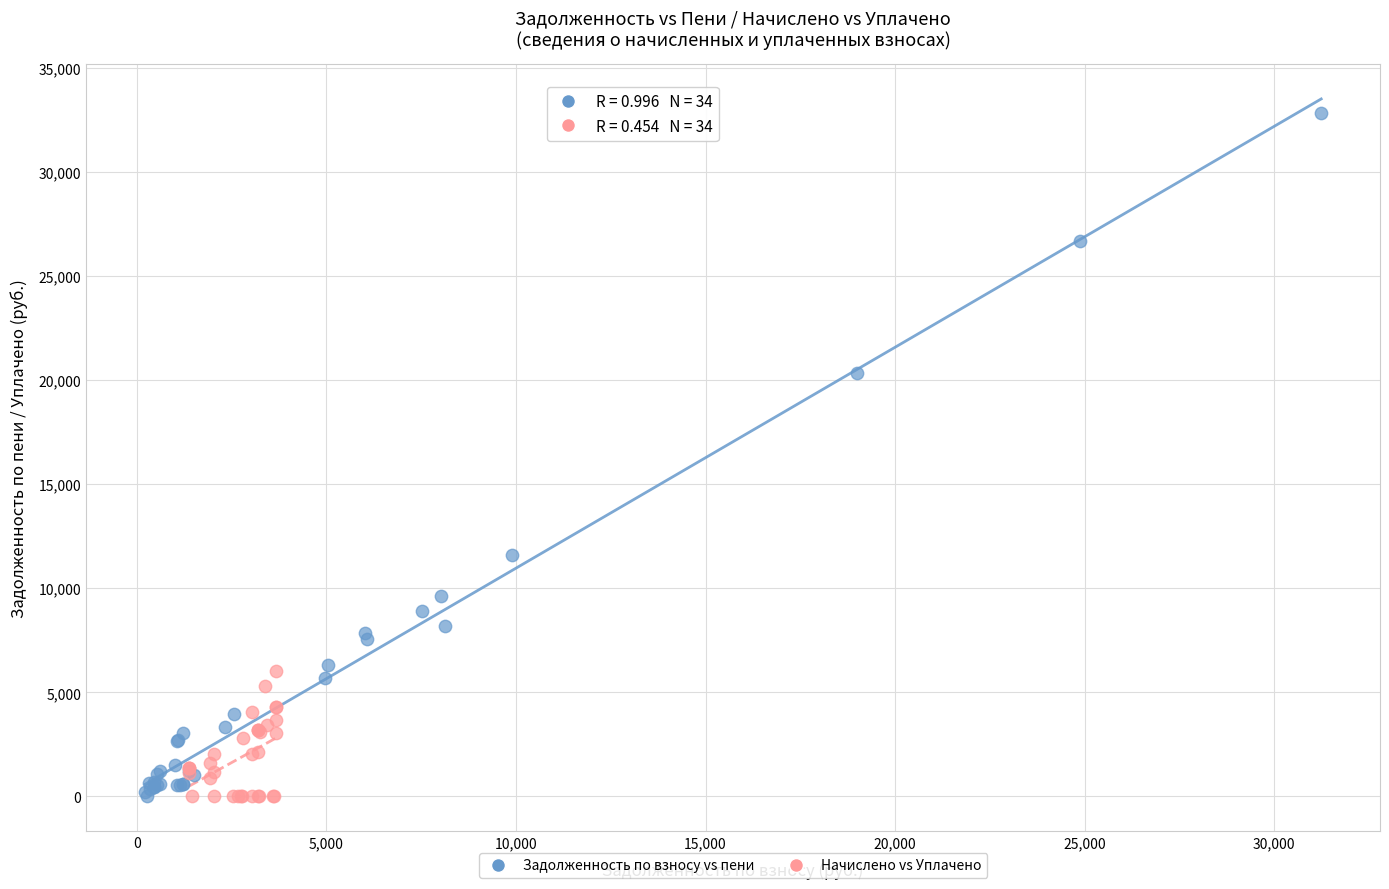

Which series reaches the maximum Y coordinate?

Задолженность по взносу vs пени